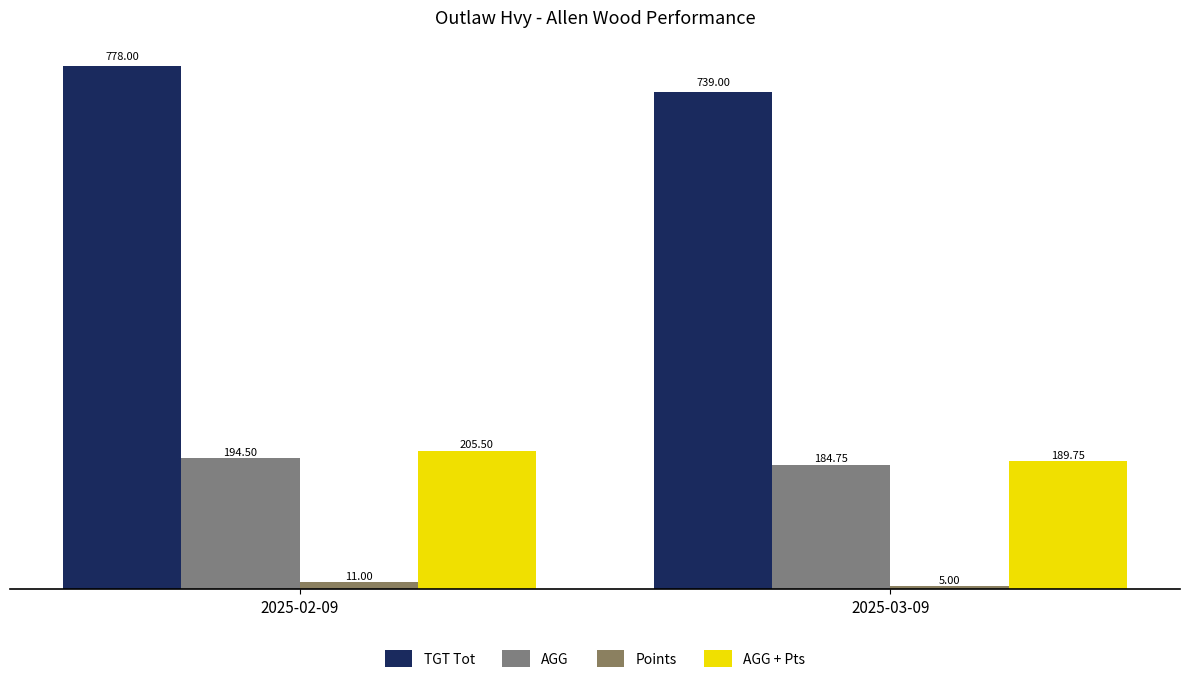

How many data points in Points are less than 11?

1